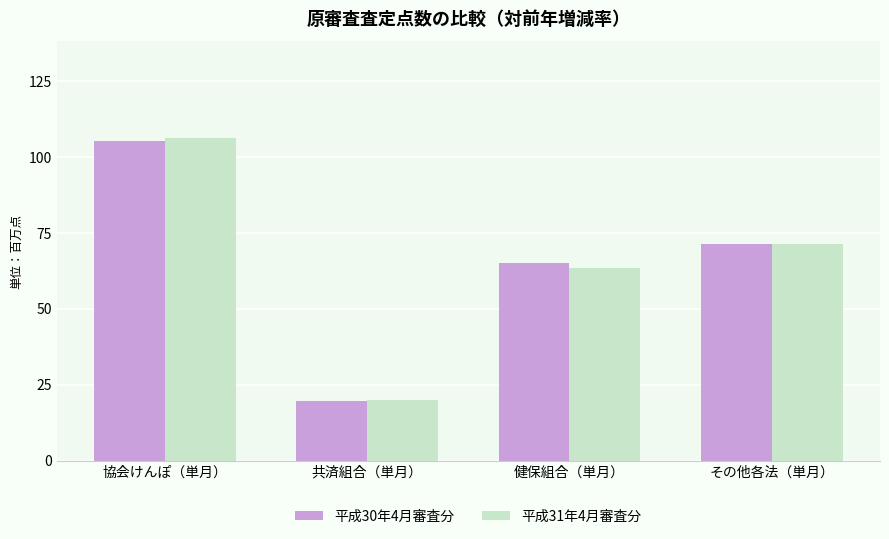

What is the sum of the 平成30年4月審査分 values at 協会けんぽ（単月） and 共済組合（単月）?

124.8